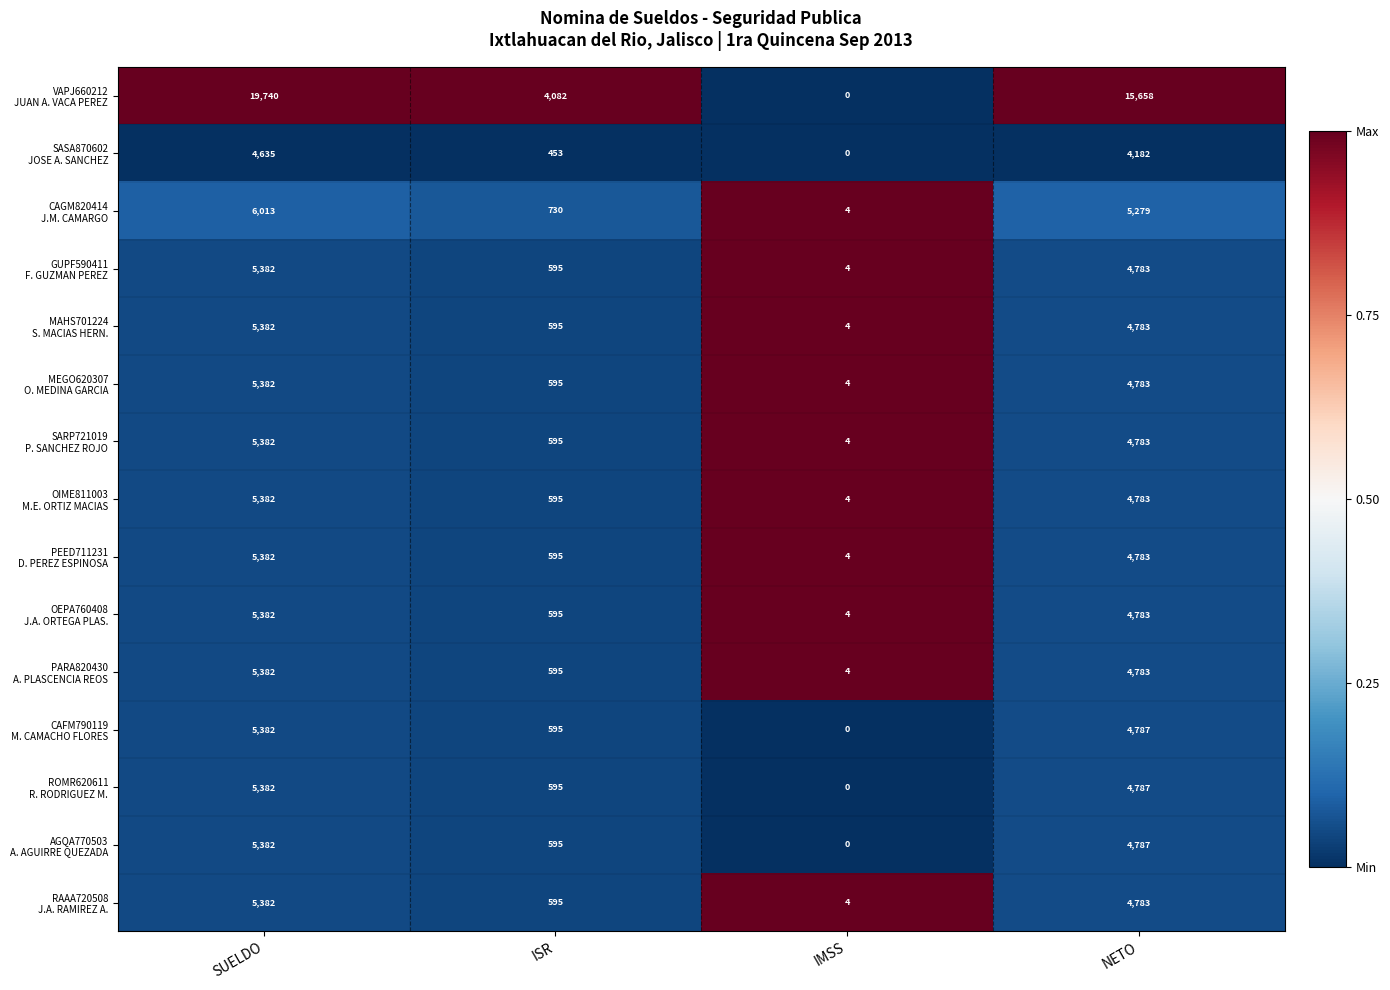

What is the maximum value shown in the chart?

19740